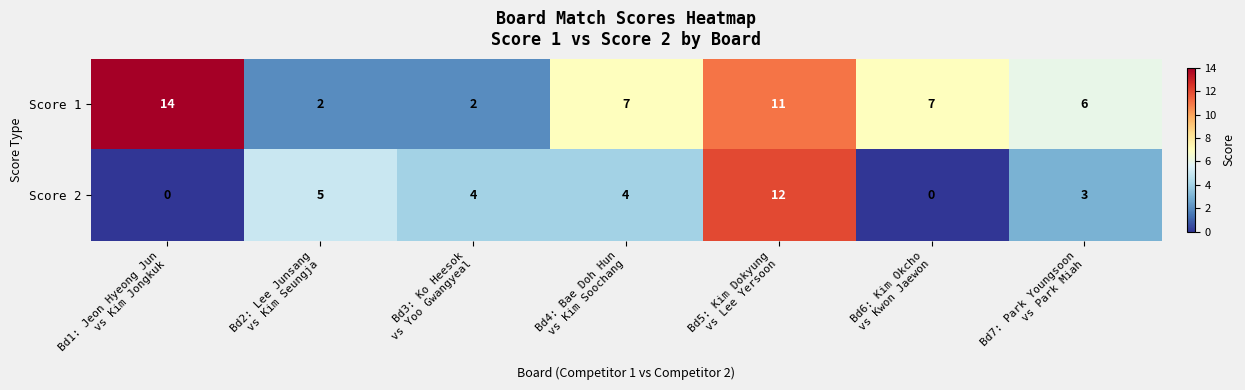

What is the difference between the second highest and second lowest values in the Score 1 series?

9